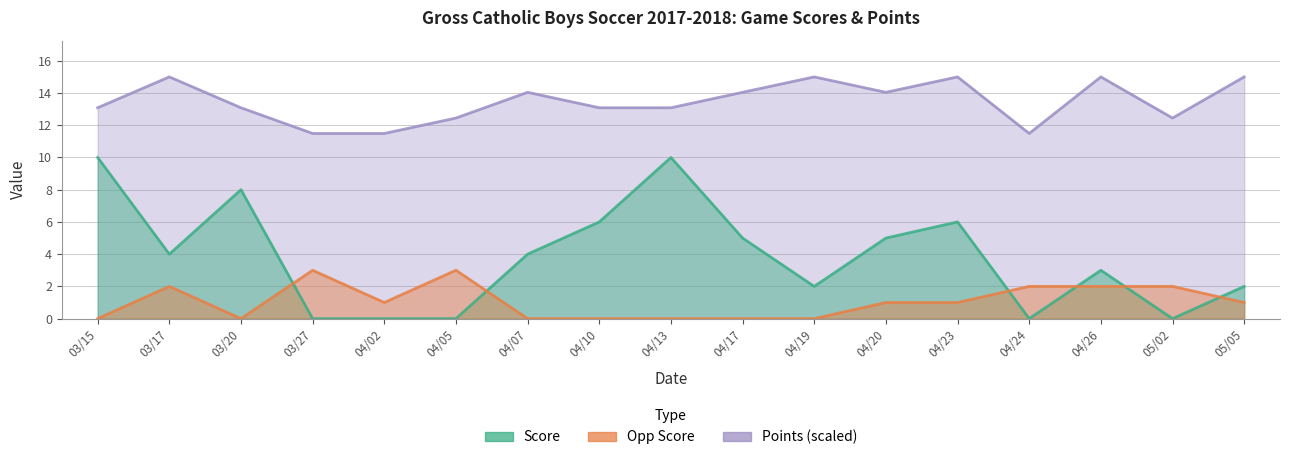

List the labels in order of Score value, largest first.

03/15, 04/13, 03/20, 04/10, 04/23, 04/17, 04/20, 03/17, 04/07, 04/26, 04/19, 05/05, 03/27, 04/02, 04/05, 04/24, 05/02